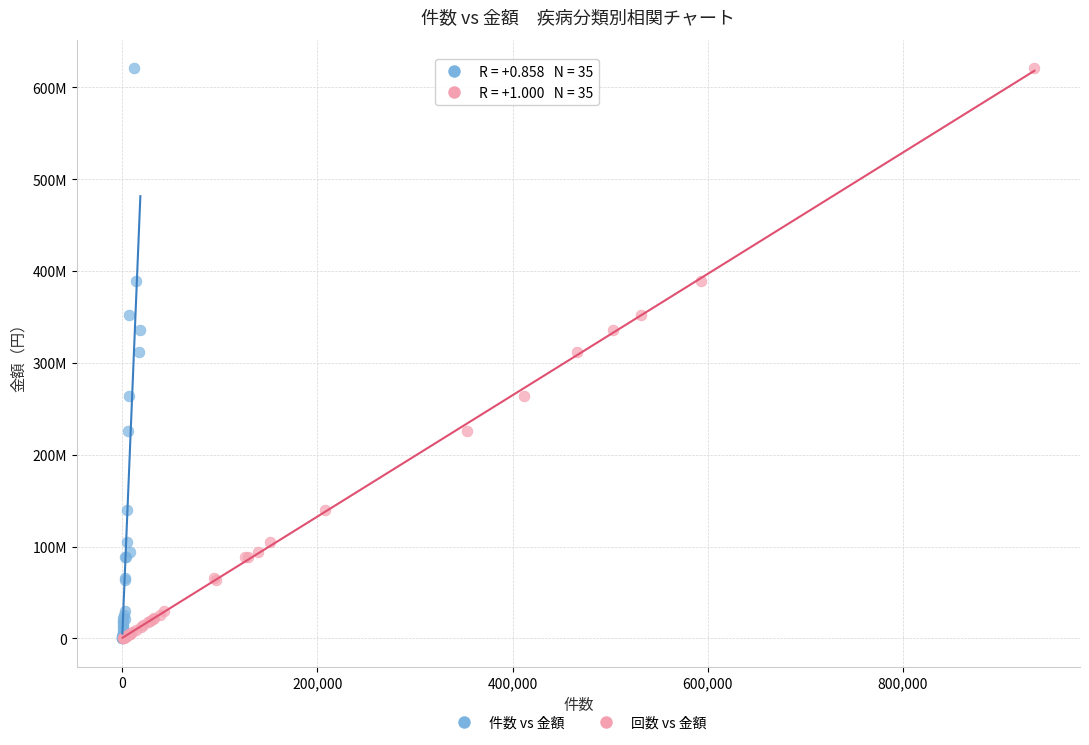

What are all the series names shown in the legend?

件数 vs 金額, 回数 vs 金額